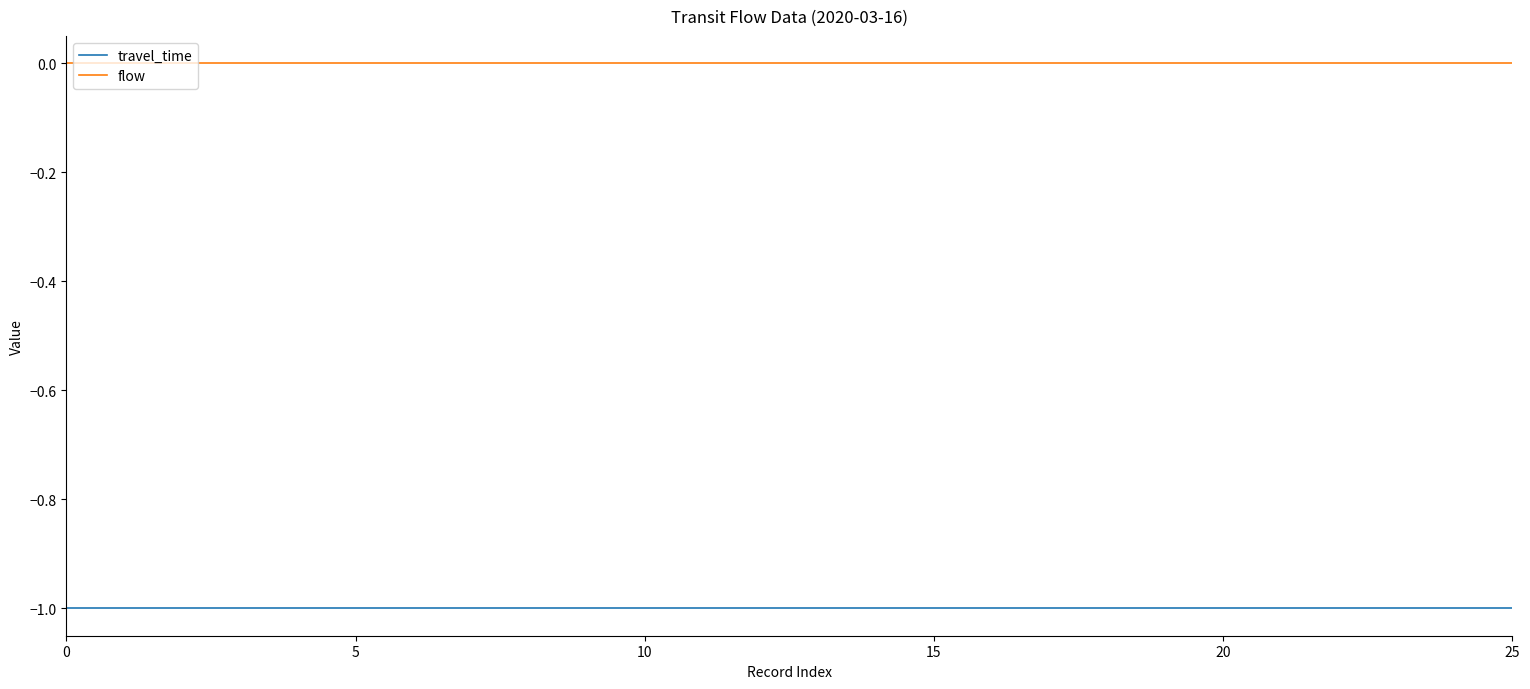

Reading right to left, list all the values displayed in this chart.

travel_time: -1	-1	-1	-1	-1	-1	-1	-1	-1	-1	-1	-1	-1	-1	-1	-1	-1	-1	-1	-1	-1	-1	-1	-1	-1	-1
flow: 0	0	0	0	0	0	0	0	0	0	0	0	0	0	0	0	0	0	0	0	0	0	0	0	0	0